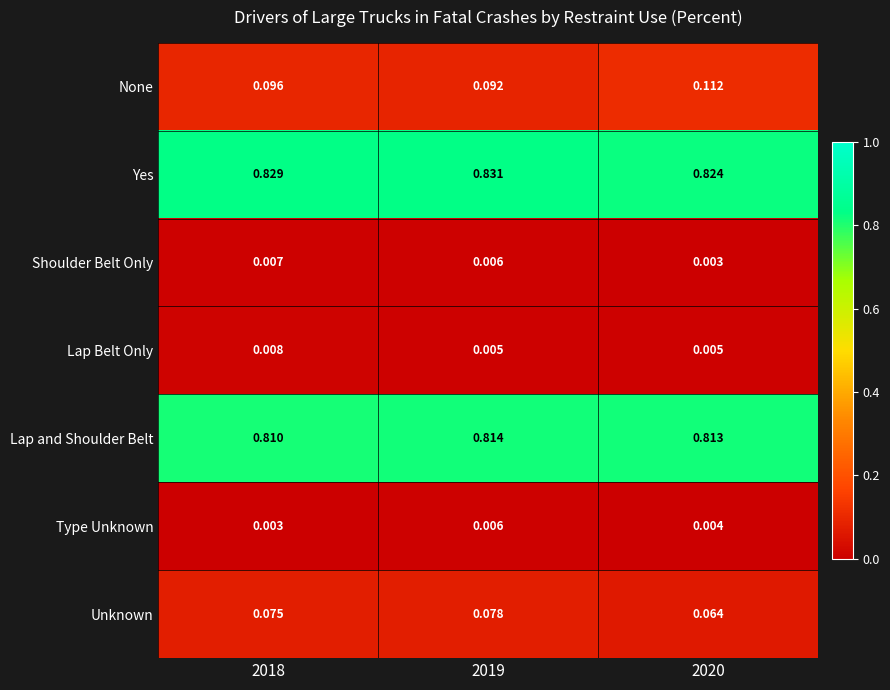

Is the value of Lap Belt Only at 2020 greater than the value of None at 2020?

No